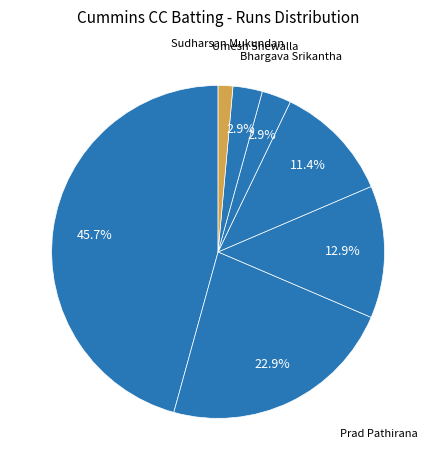

Count the number of slices in the pie.

7